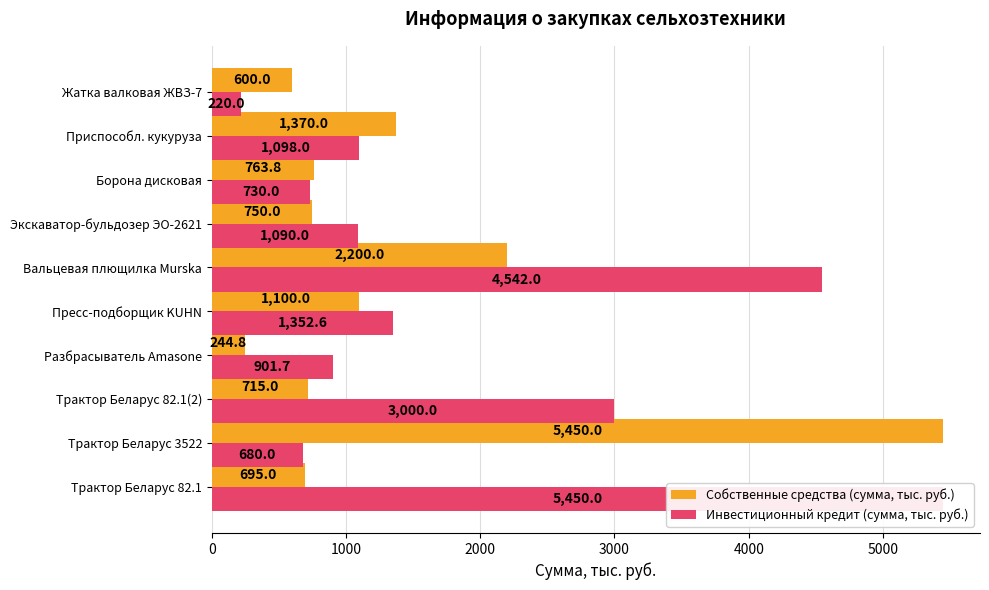

Is the value of Инвестиционный кредит (сумма, тыс. руб.) at 3000 greater than the value of Собственные средства (сумма, тыс. руб.) at 4000?

No